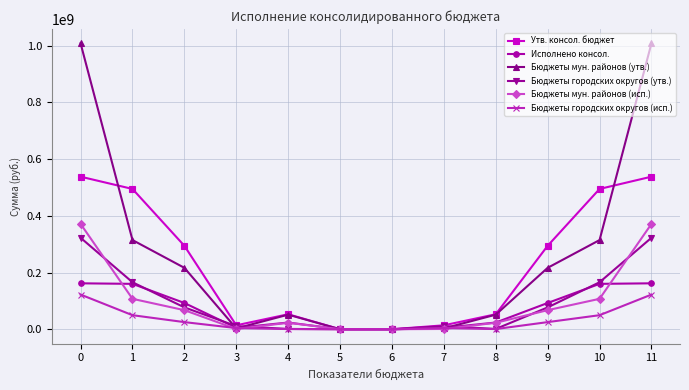

Is the value of Бюджеты городских округов (исп.) at 10 greater than the value of Бюджеты мун. районов (утв.) at 9?

No